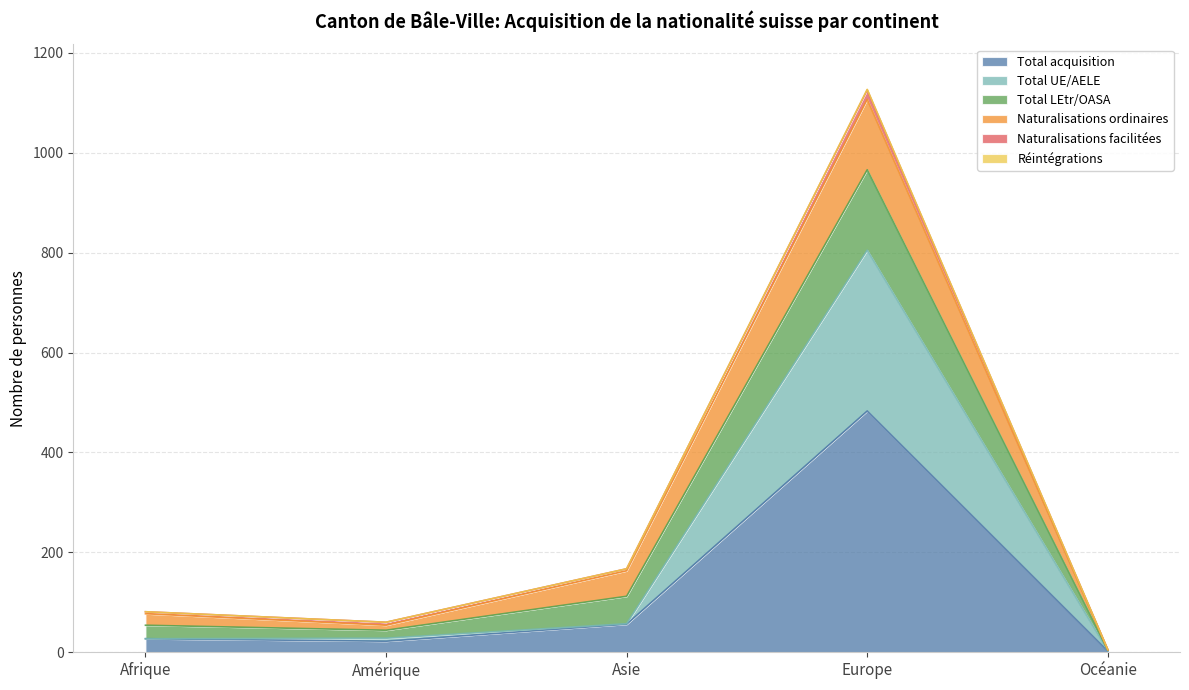

At which label does Total acquisition reach its peak?

Europe